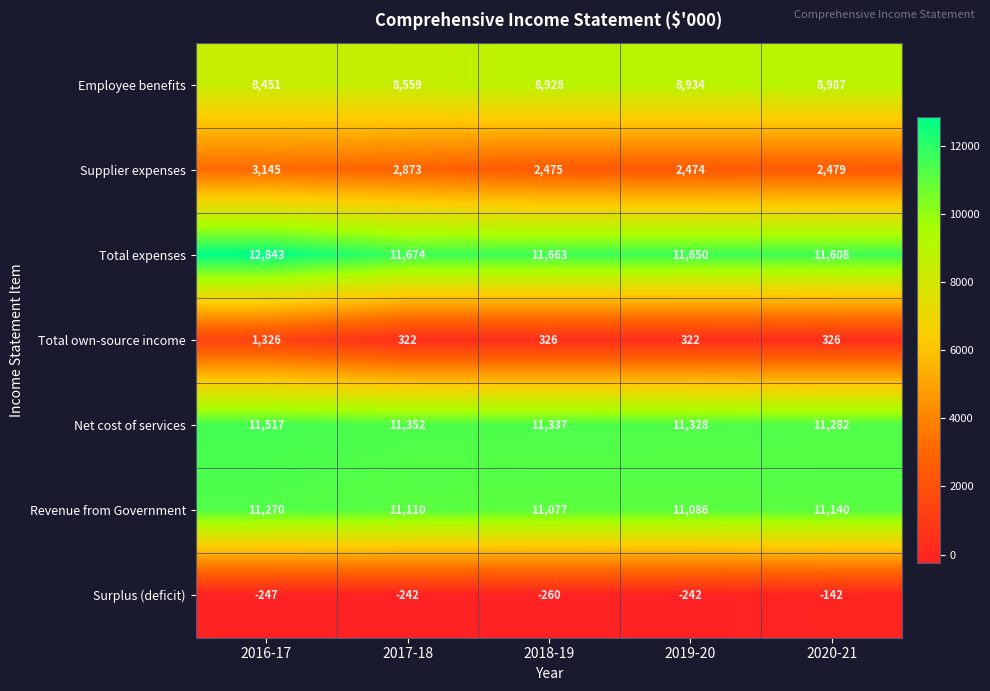

At how many categories does at least one series exceed 11342?

5